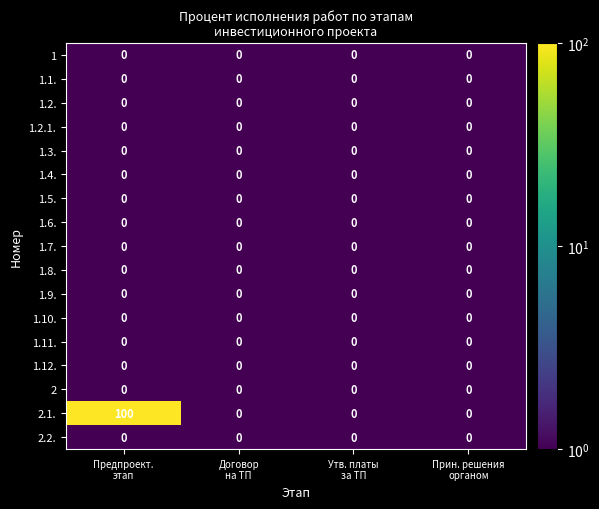

Which label corresponds to the largest value in the chart?

Предпроект.
этап